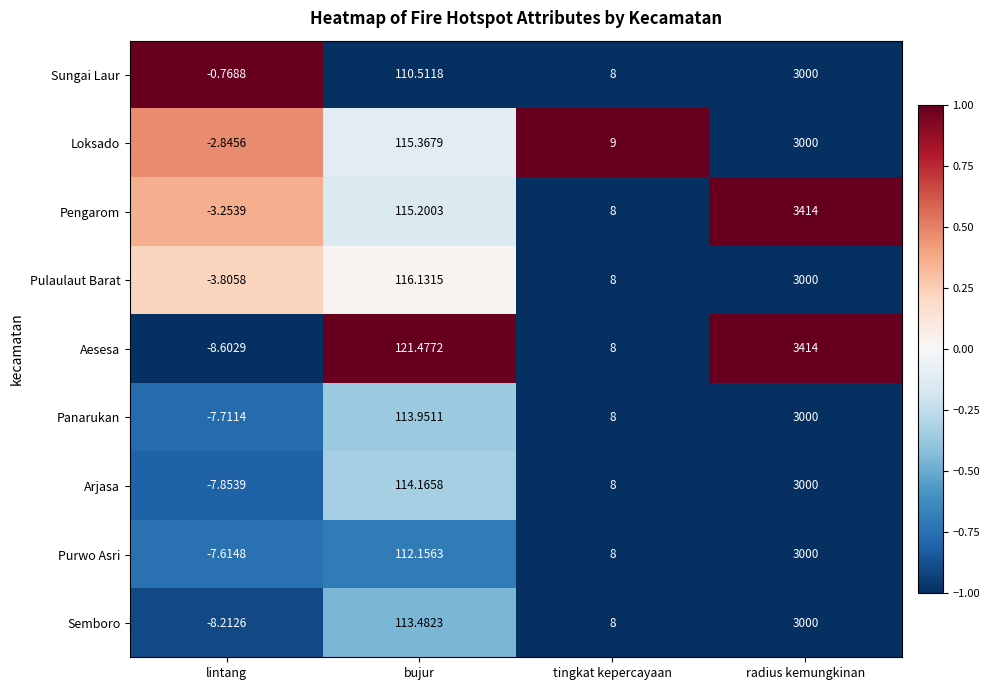

Rank the categories by Loksado value from lowest to highest.

lintang, tingkat kepercayaan, bujur, radius kemungkinan